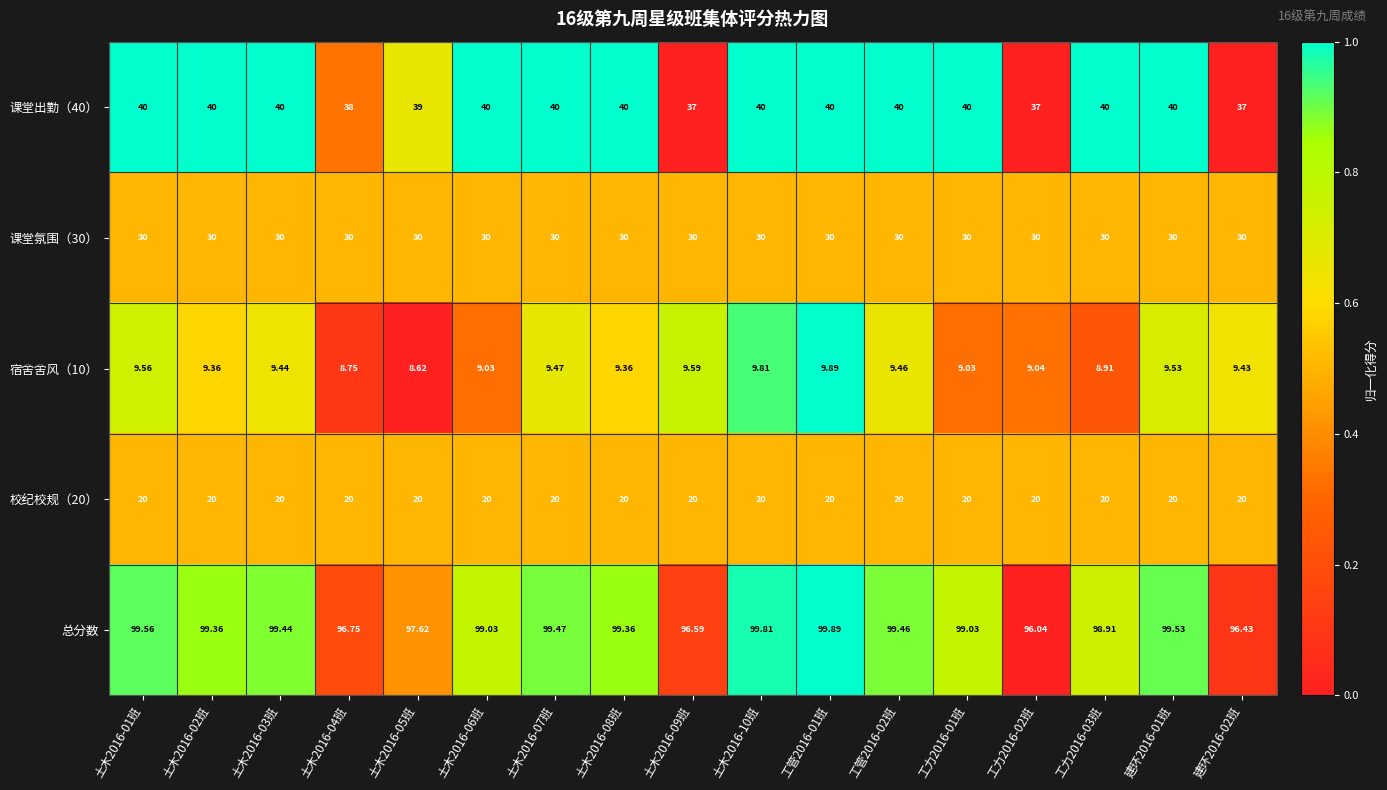

Which series has the widest spread of values?

总分数